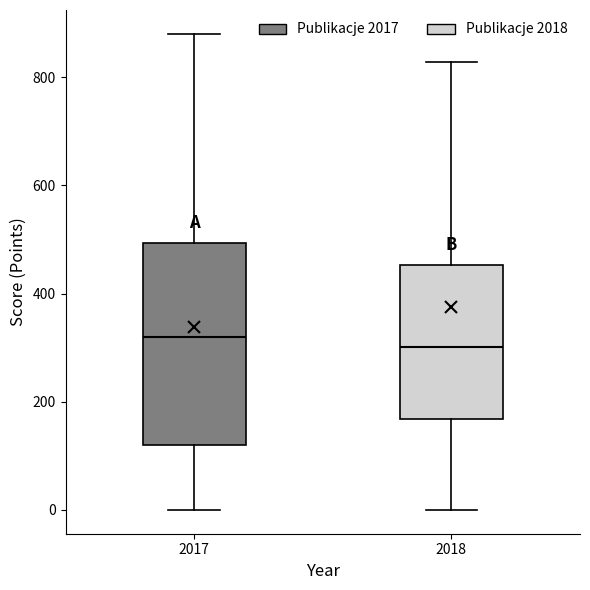

Comparing the boxes themselves (not the whiskers), which one is the tallest?

2017